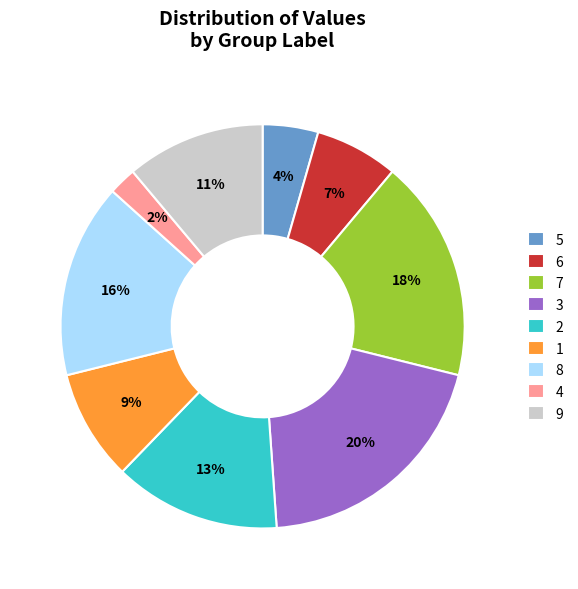

What is the smallest slice in the pie chart?

4